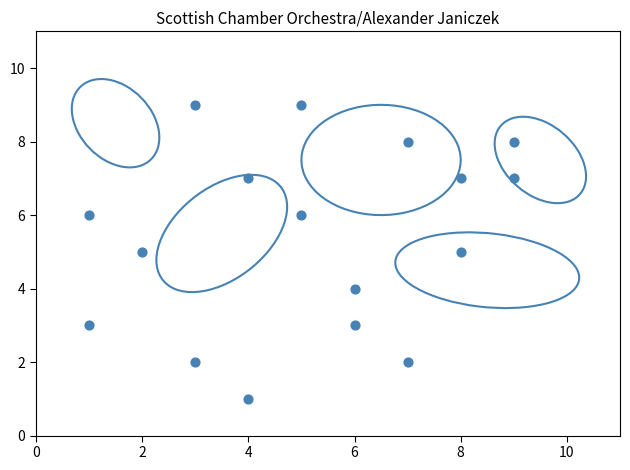

What is the range of Y values (max minus min)?

8